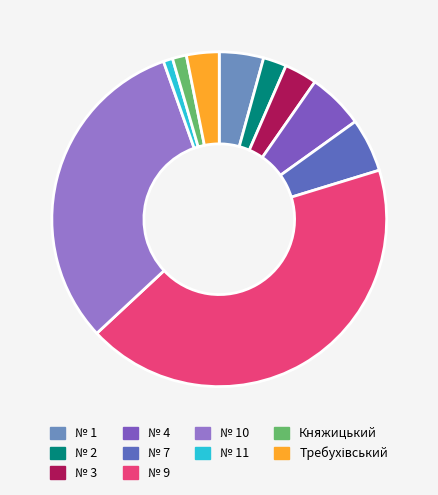

Count the number of slices in the pie.

10